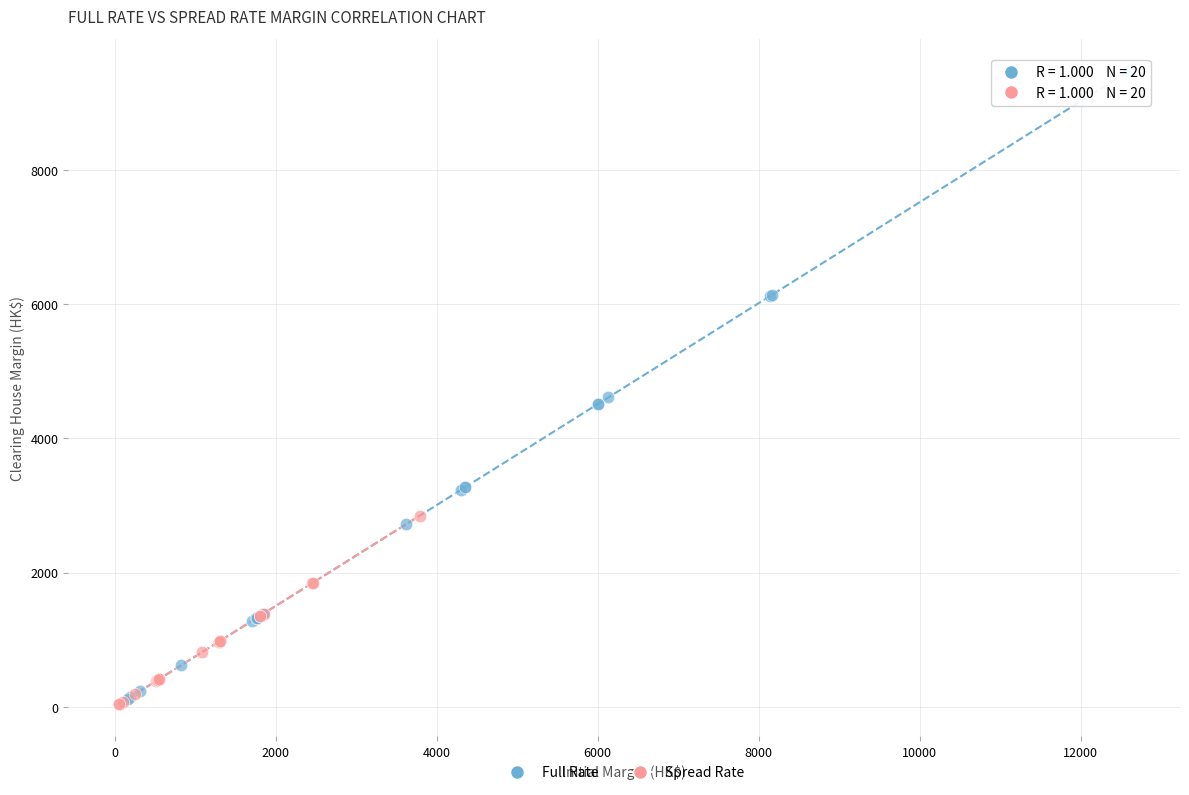

Which series has the widest spread of Y values?

Full Rate